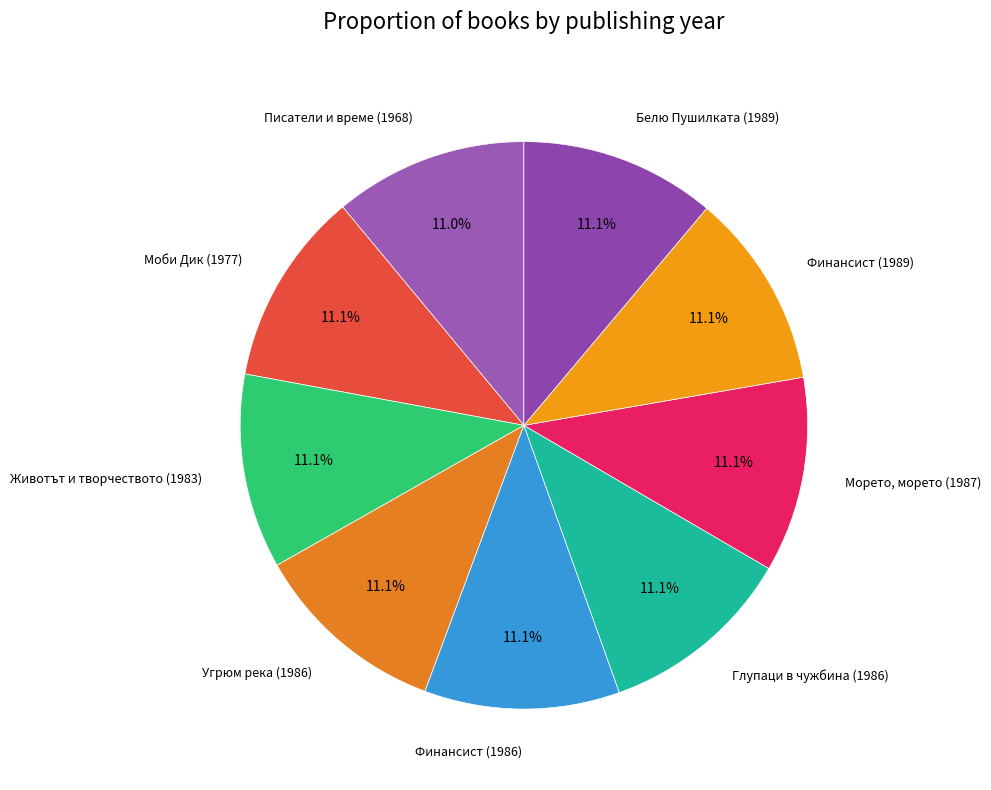

Count the number of slices in the pie.

9